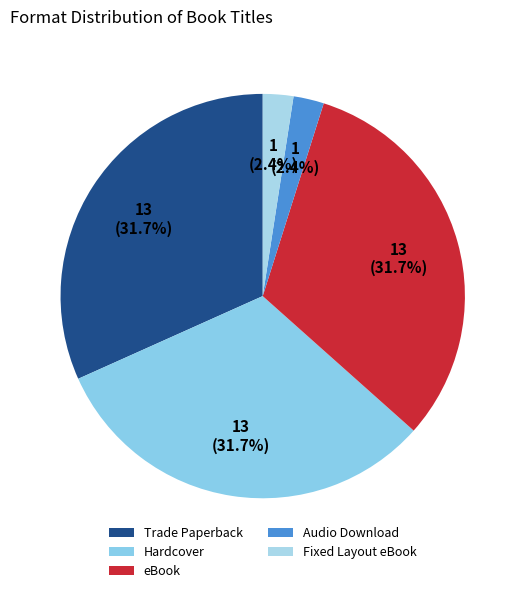

Which category has the smallest portion of the pie?

Audio Download